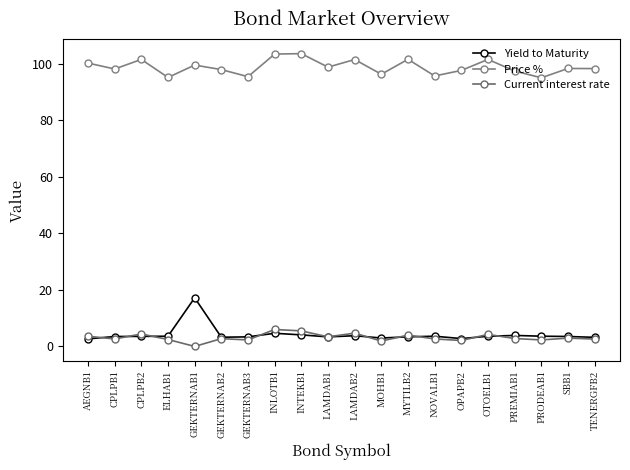

Where is the first local minimum for Current interest rate?

CPLPB1